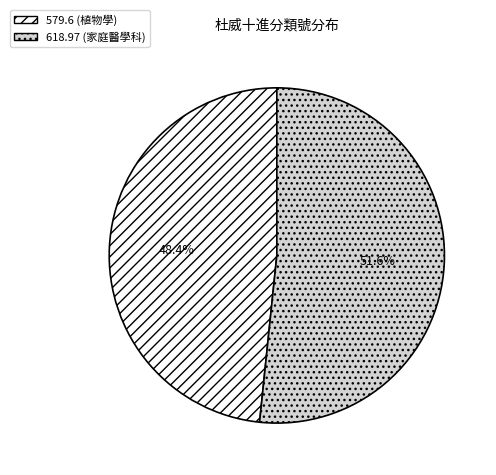

To the nearest percent, what portion does 579.6 (植物學) represent?

48%